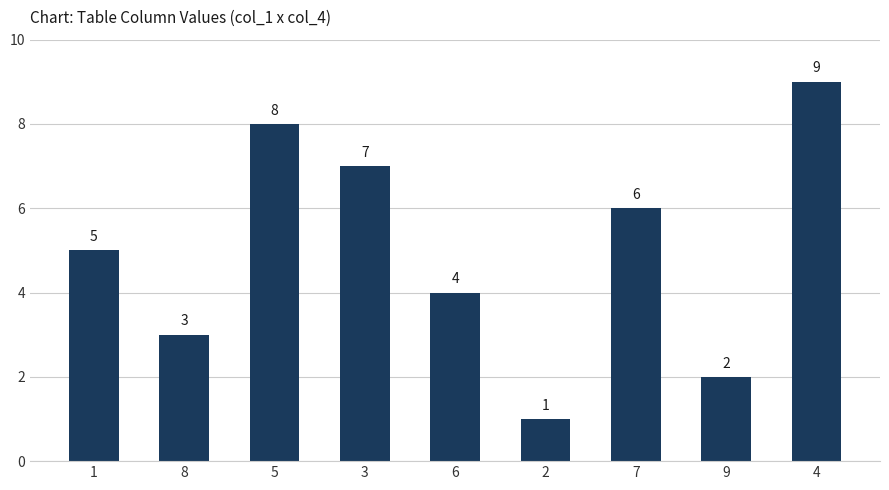

Does the chart contain stacked bars?

No